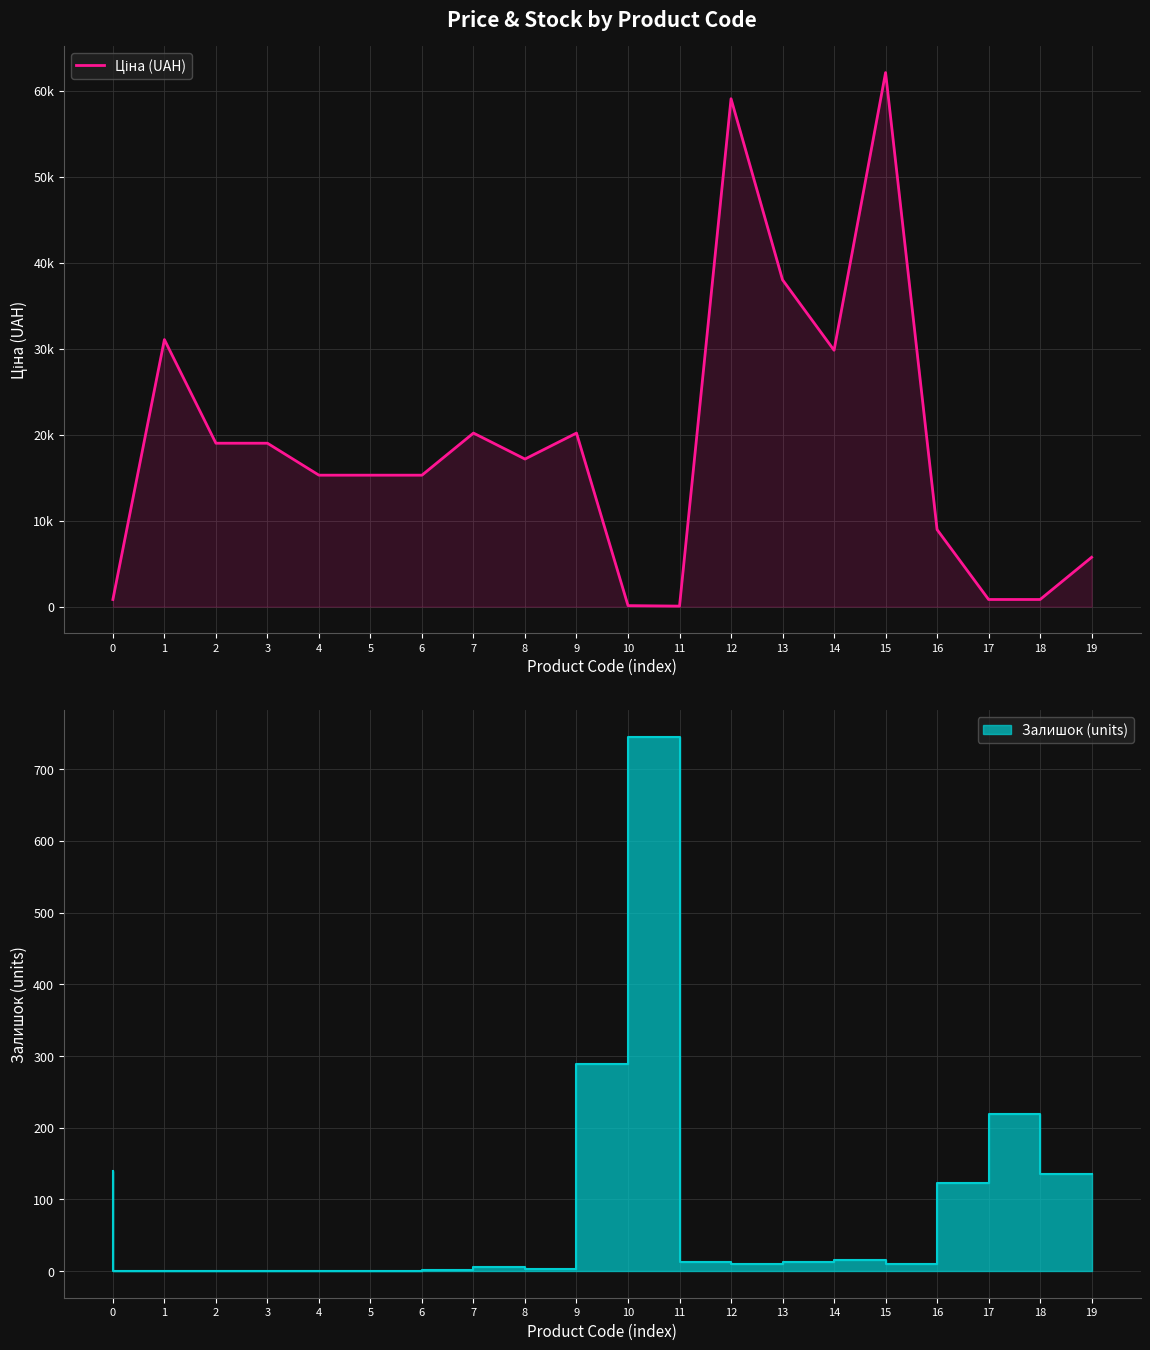

Which category has the highest value across all series?

15